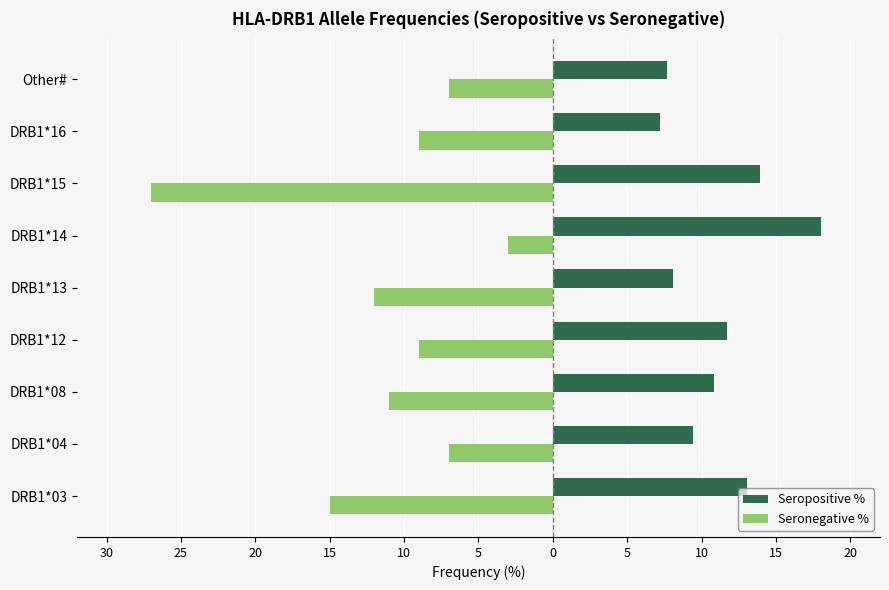

What are all the series names shown in the legend?

Seropositive %, Seronegative %